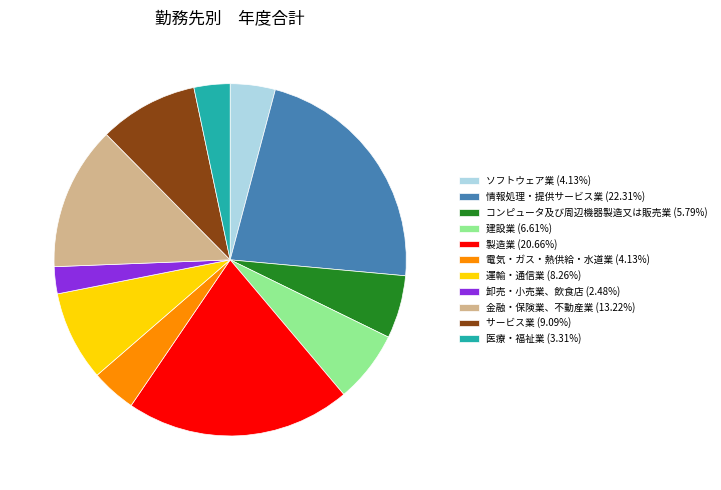

The 情報処理・提供サービス業 slice represents 10% of the pie. True or false?

False